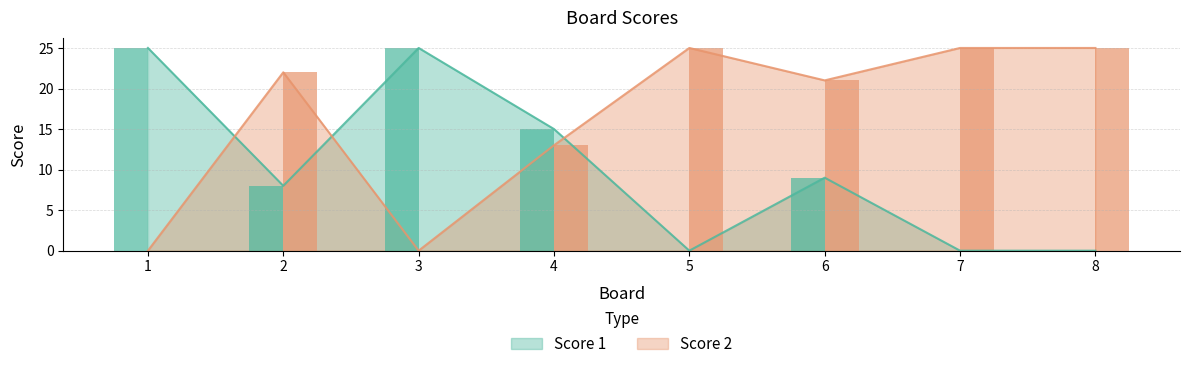

Where is Score 2 nearest to the value 12?

4